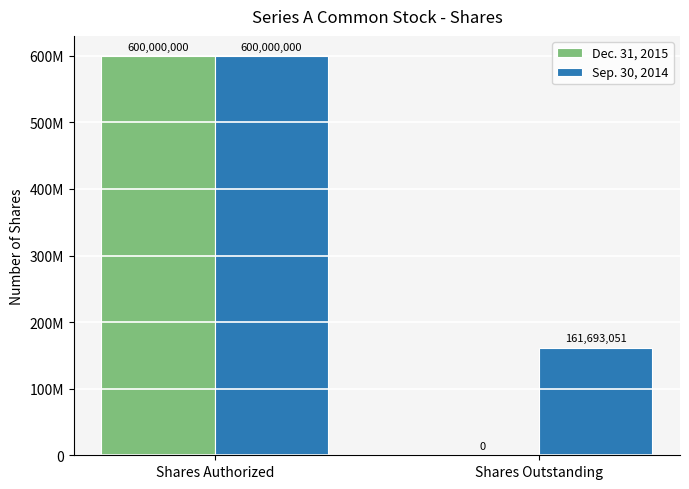

The Dec. 31, 2015 series shows 600000000 at Shares Authorized. True or false?

True